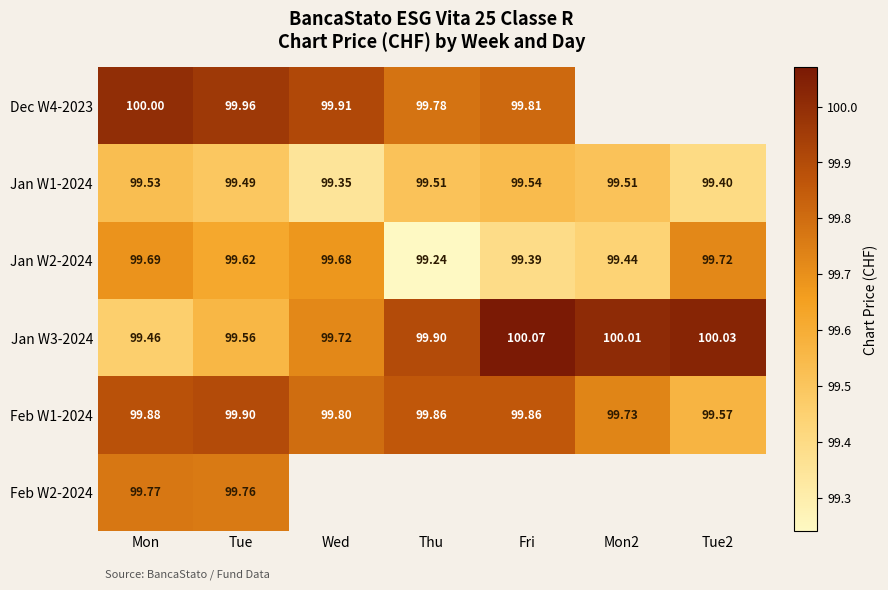

The value of Dec W4-2023 at Thu is 159.1. True or false?

False